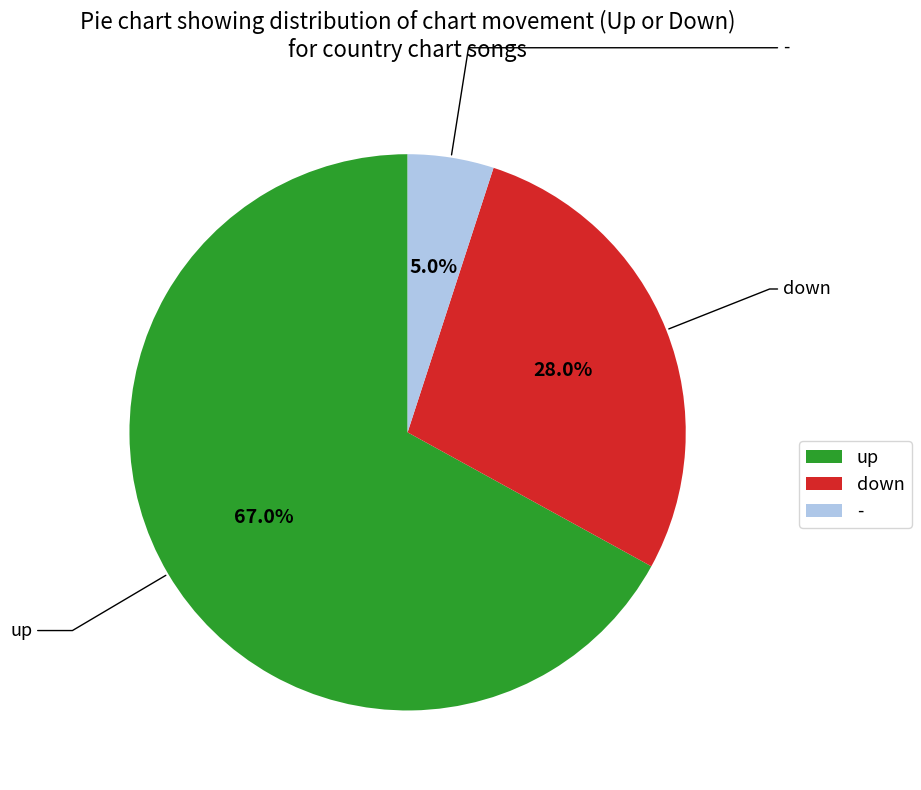

To the nearest percent, what percentage of the pie is down?

28%